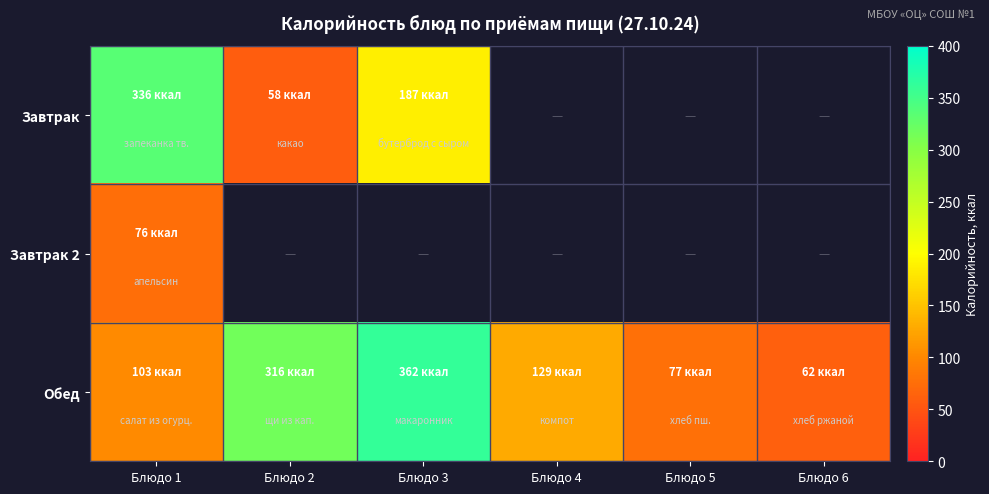

Is it true that Завтрак equals 117.5 at Блюдо 1?

False